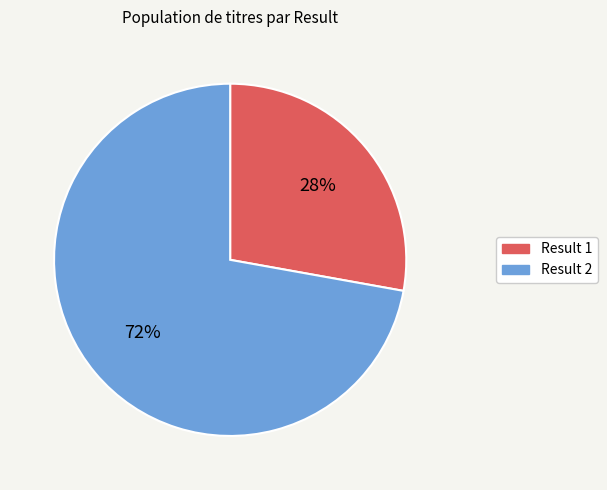

Count the number of slices in the pie.

2